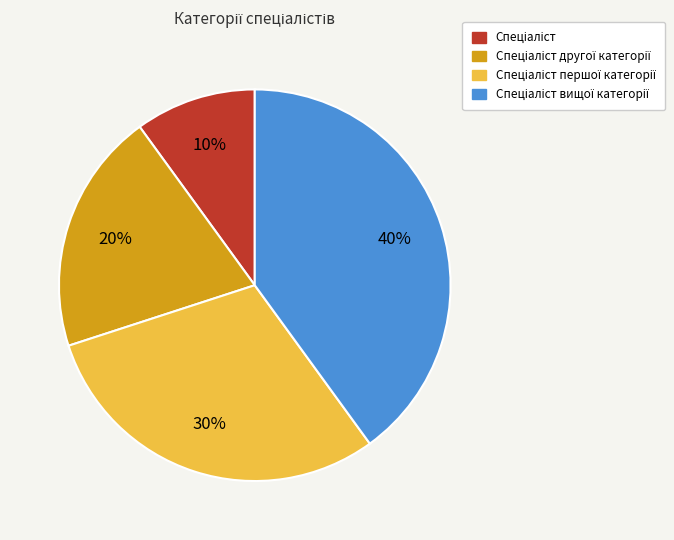

To the nearest percent, what is the difference between the largest and smallest slice percentages?

30%